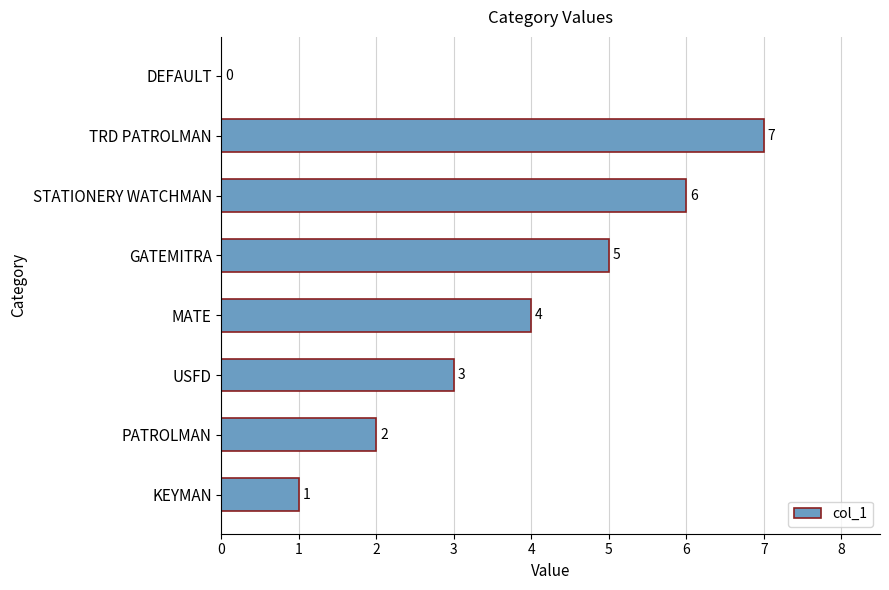

What is the change in value from USFD to TRD PATROLMAN?

+4